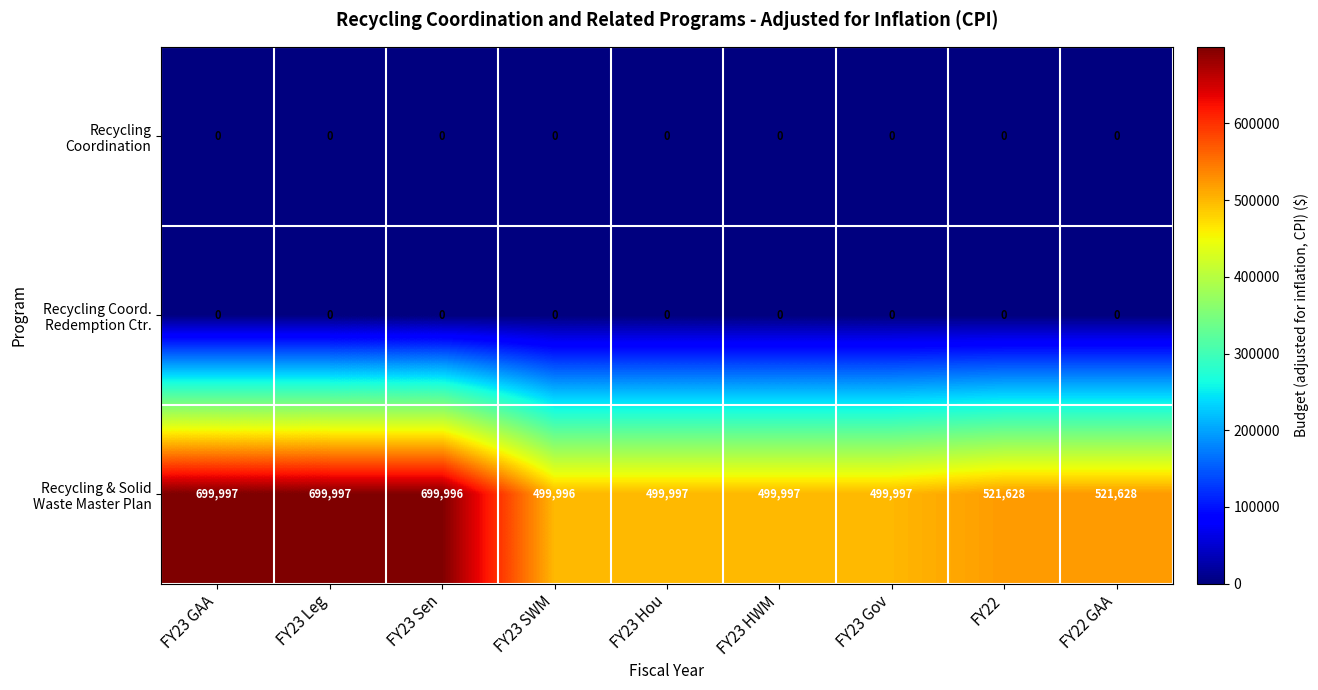

What is the difference between the highest and lowest values at FY23 HWM?

499997